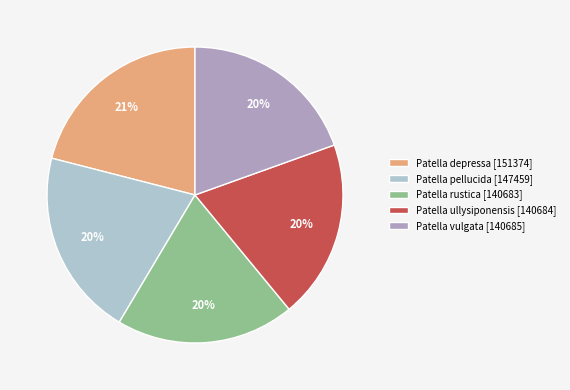

Is there a majority slice in this chart?

No